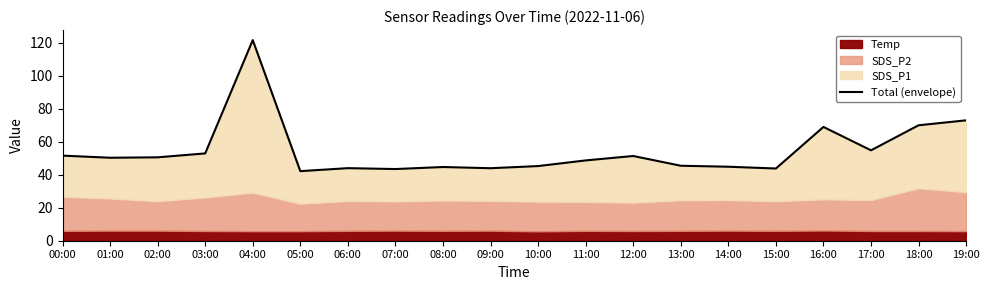

What is the difference between the second highest and minimum values?

30.8